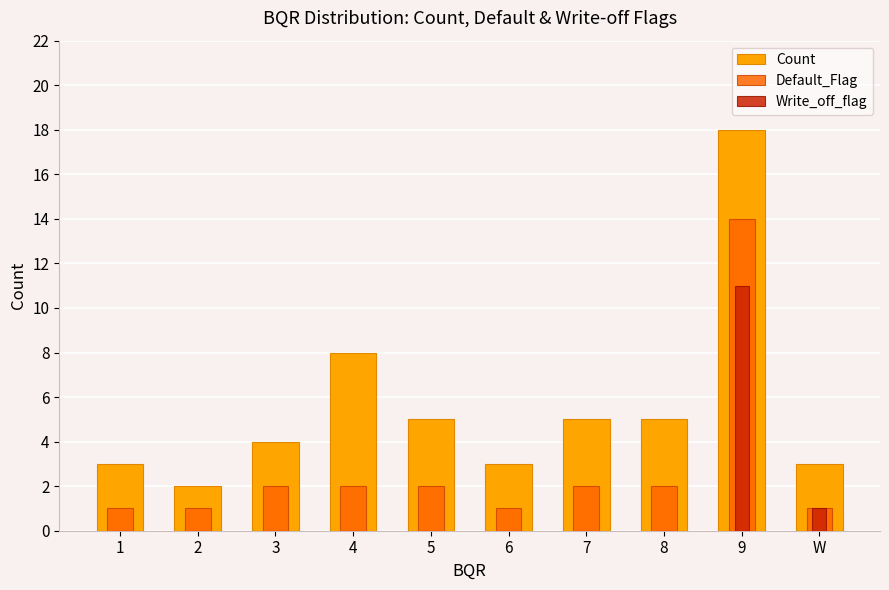

At which label does Write_off_flag reach its minimum?

1